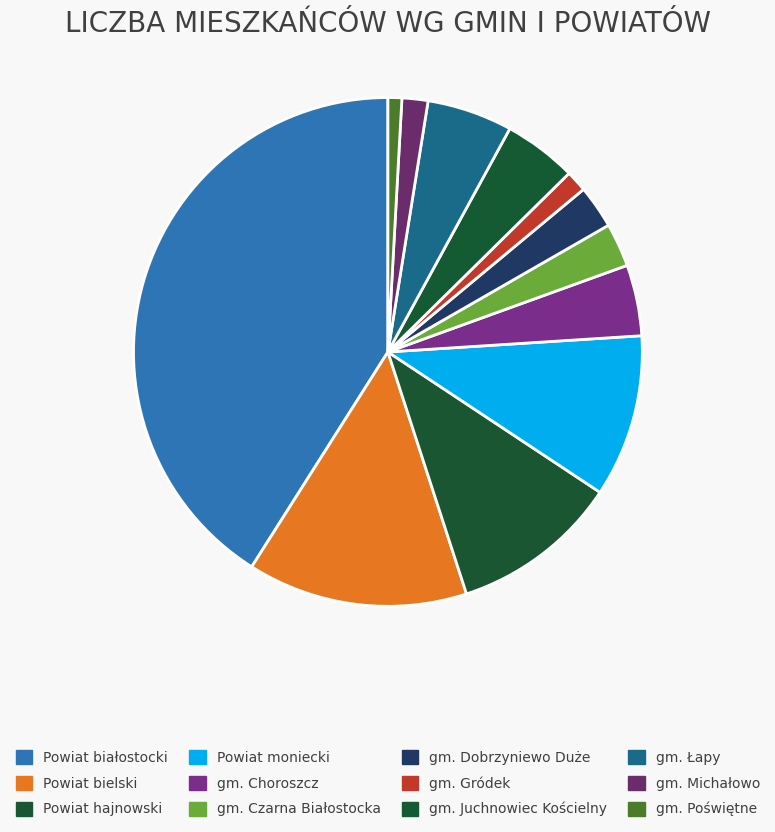

Is Powiat bielski the majority of the pie?

No